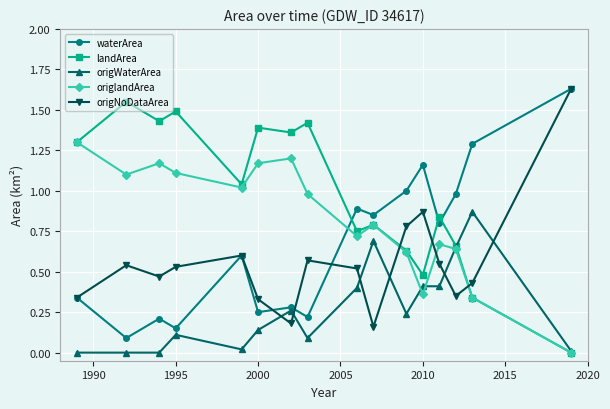

List the series in order of their overall mean, highest first.

landArea, origlandArea, waterArea, origNoDataArea, origWaterArea